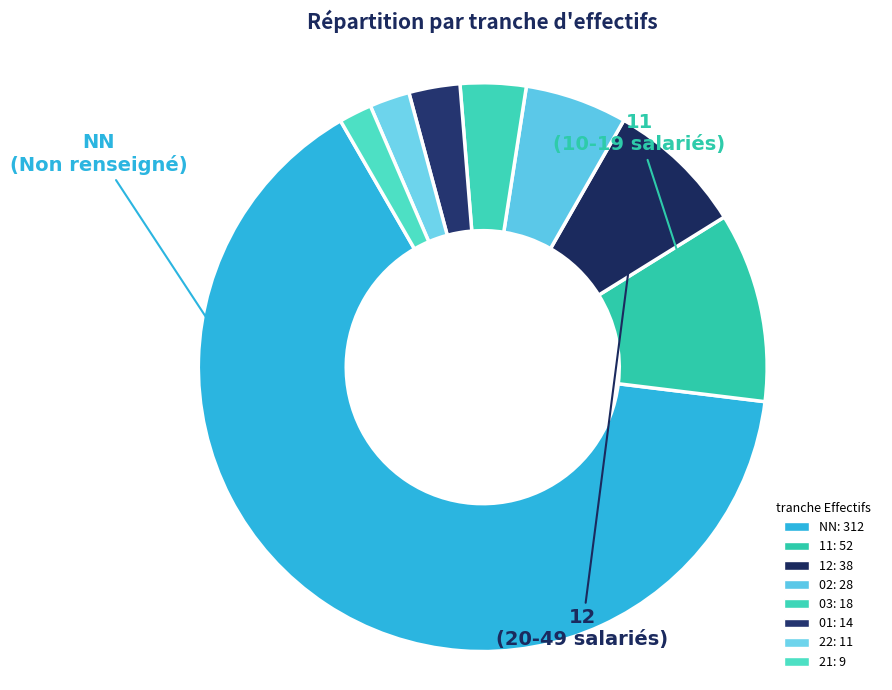

To the nearest percent, what is the combined percentage of 02 and 03?

10%